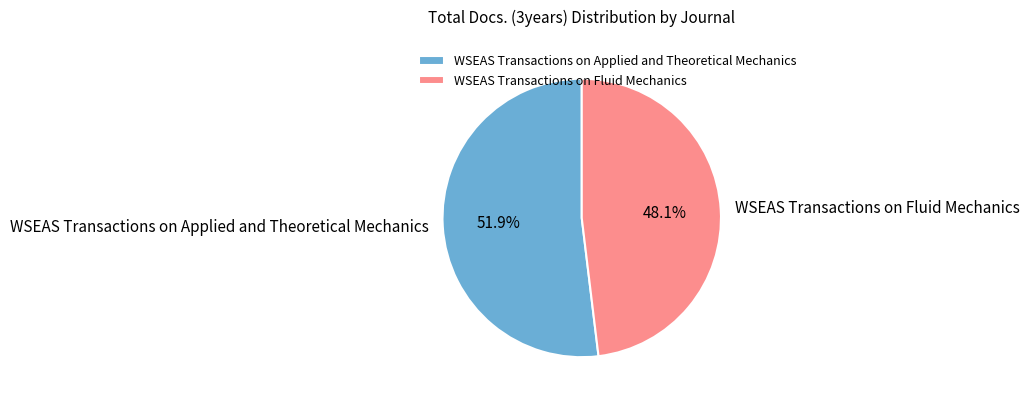

What percentage is the WSEAS Transactions on Applied and Theoretical Mechanics slice, to the nearest percent?

52%